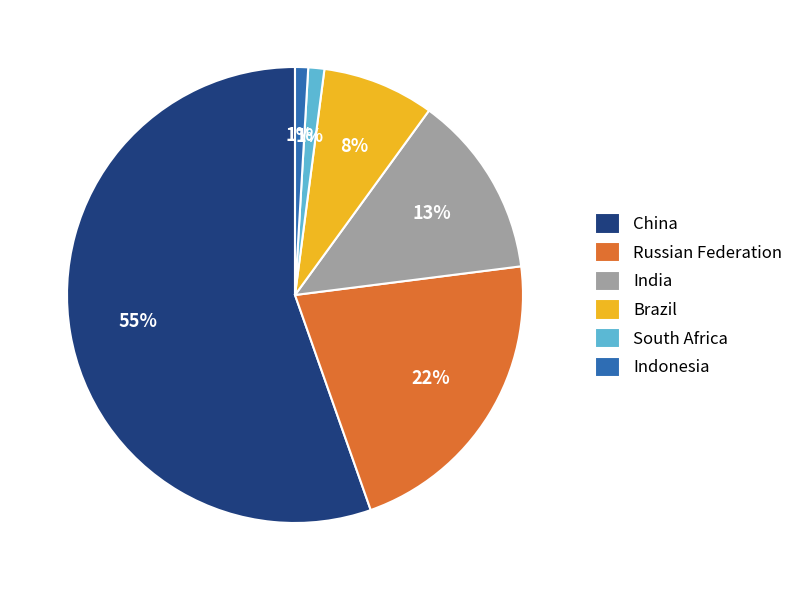

True or false: China accounts for 49% of the total.

False